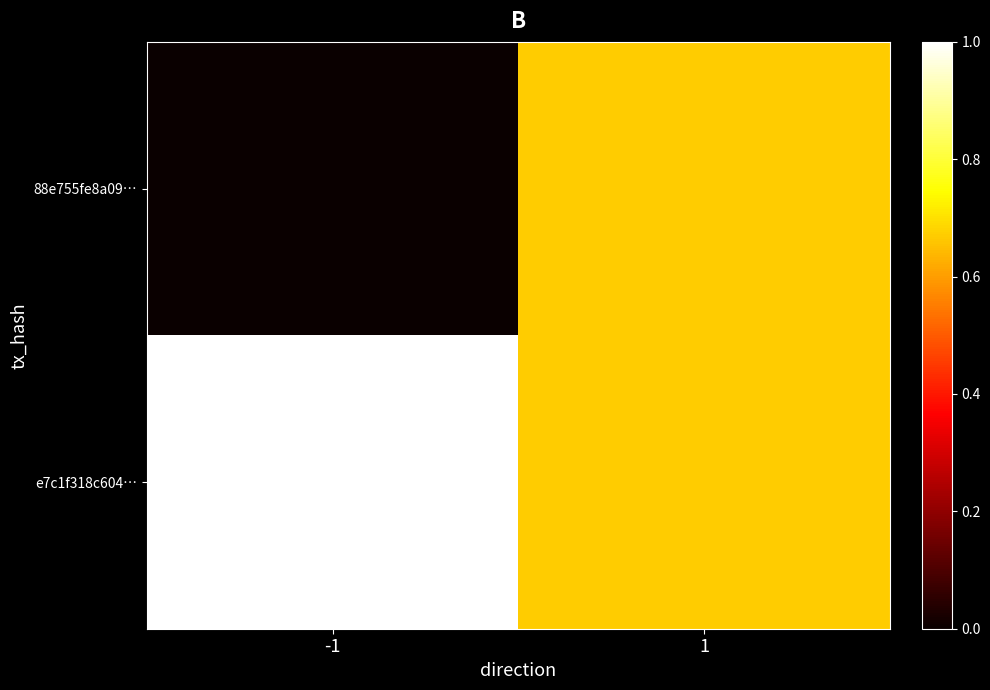

What is the spread (max minus min) of values at -1?

1.0